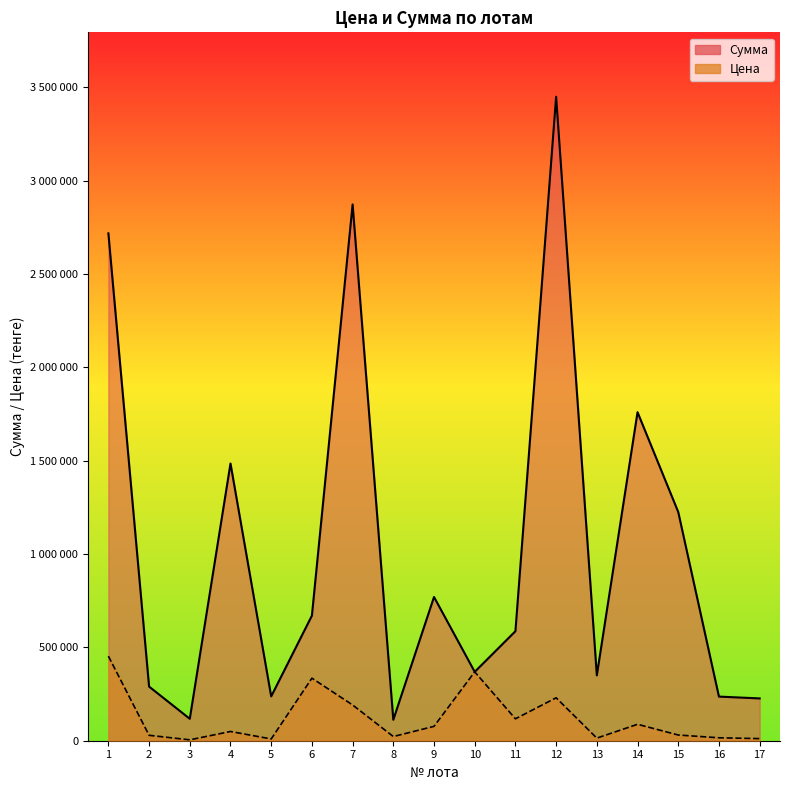

Between 12 and 9, which is larger?

12